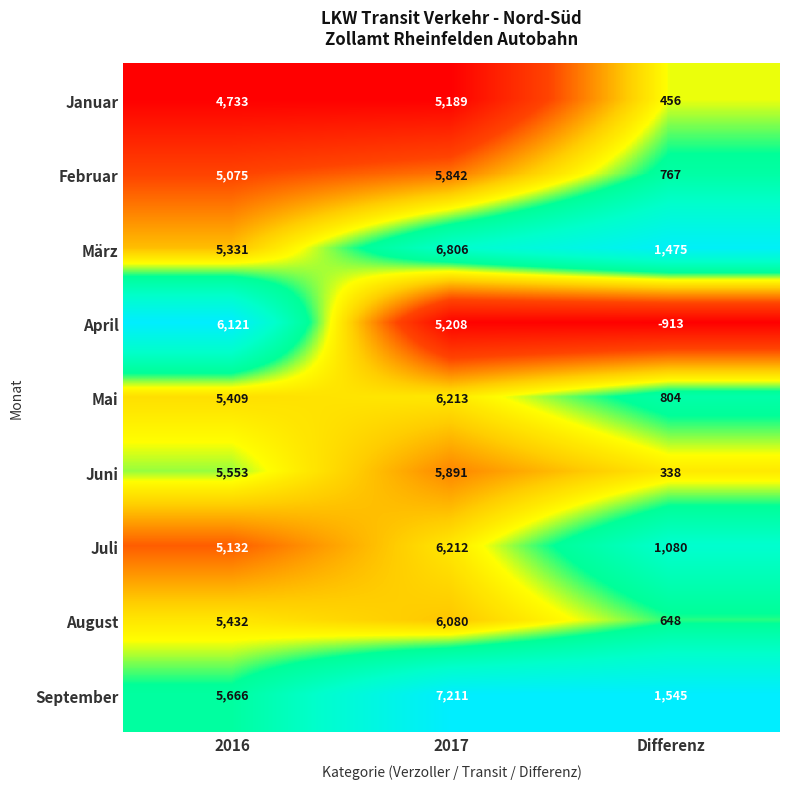

Reading left to right, what are all the values shown in this chart?

Januar: 4733	5189	456
Februar: 5075	5842	767
März: 5331	6806	1475
April: 6121	5208	-913
Mai: 5409	6213	804
Juni: 5553	5891	338
Juli: 5132	6212	1080
August: 5432	6080	648
September: 5666	7211	1545